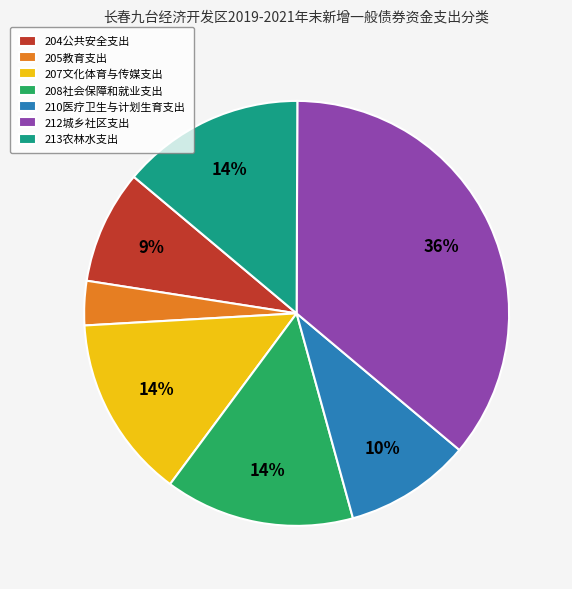

To the nearest percent, what portion does 204公共安全支出 represent?

9%